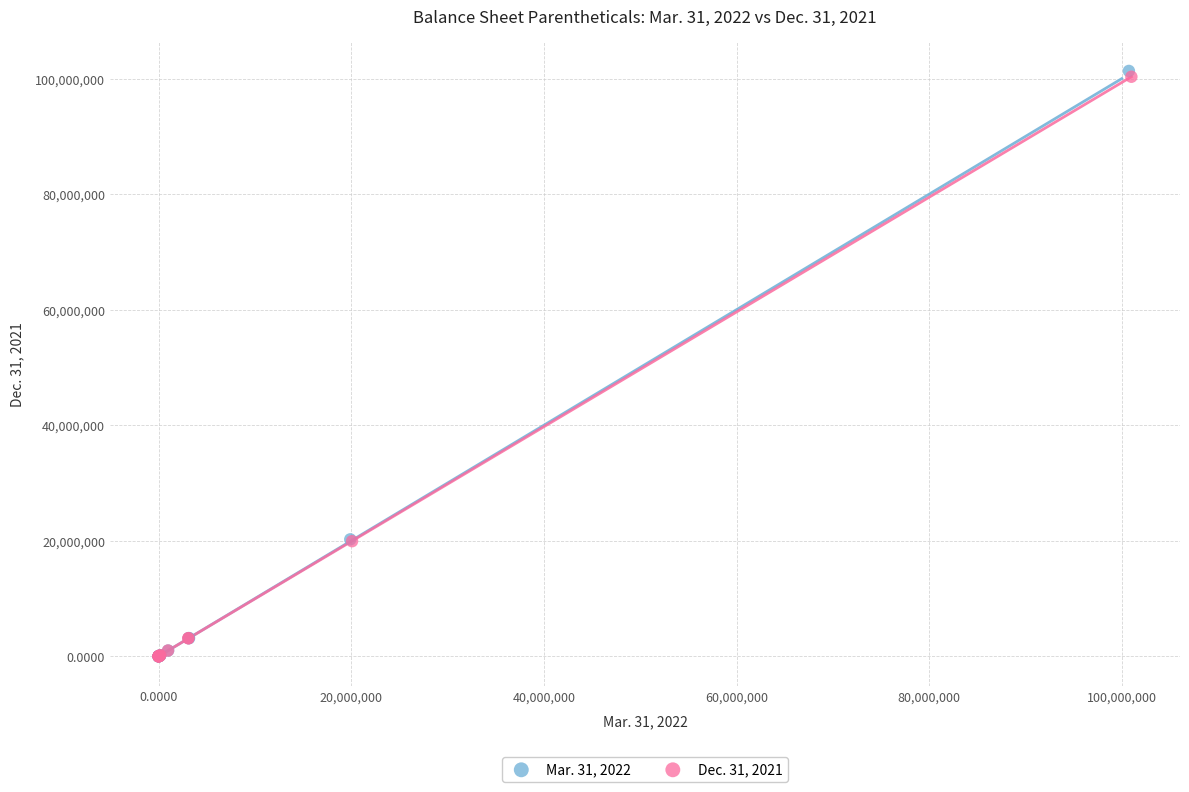

Which series has the widest spread of Y values?

Mar. 31, 2022